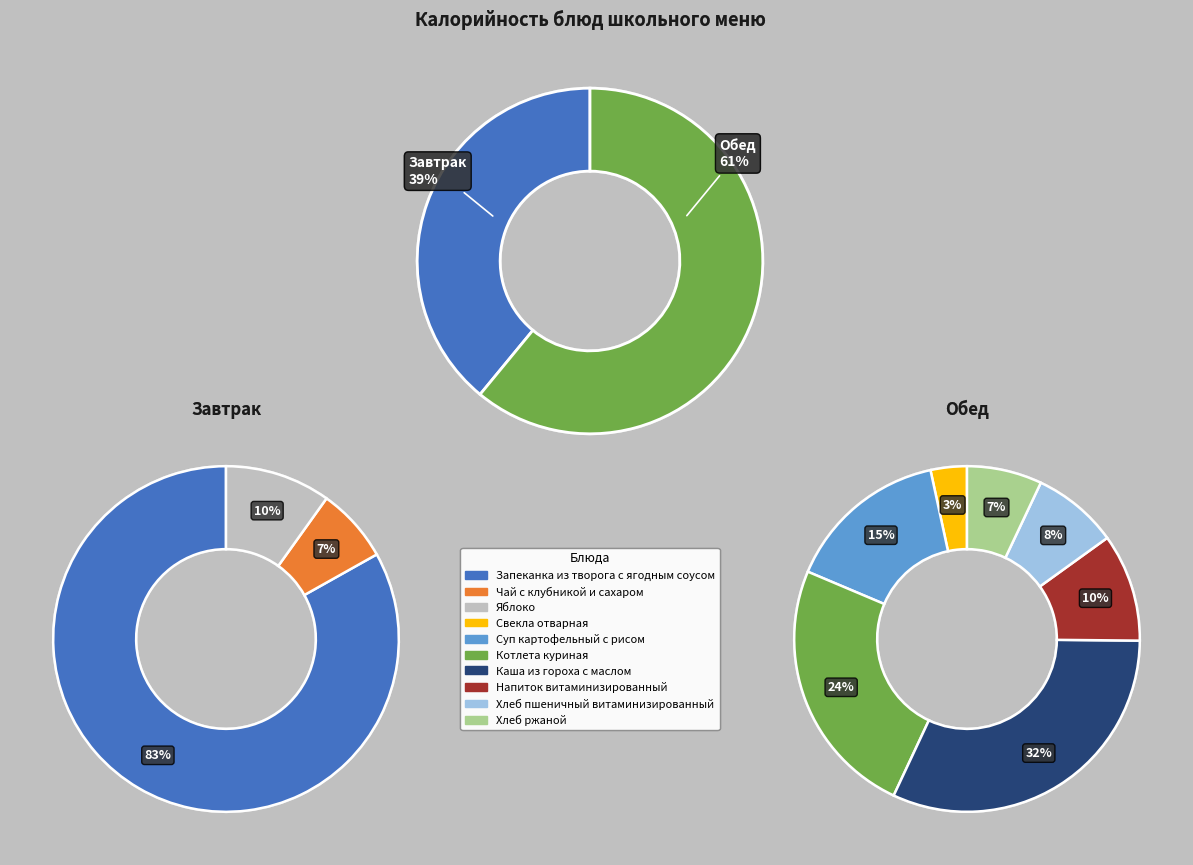

Between Хлеб пшеничный витаминизированный and Напиток витаминизированный, which is larger?

Напиток витаминизированный